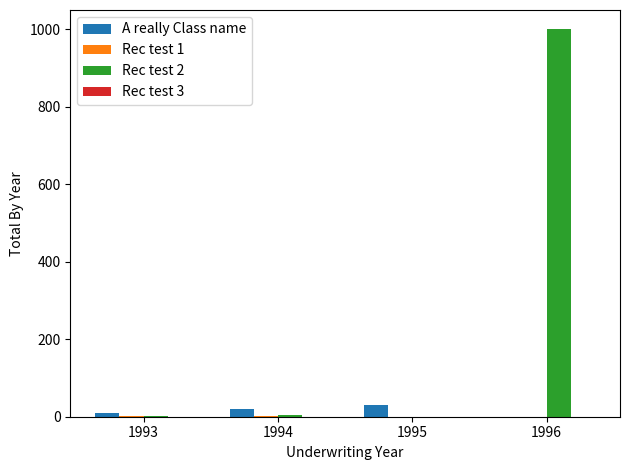

Are the bars horizontal?

No